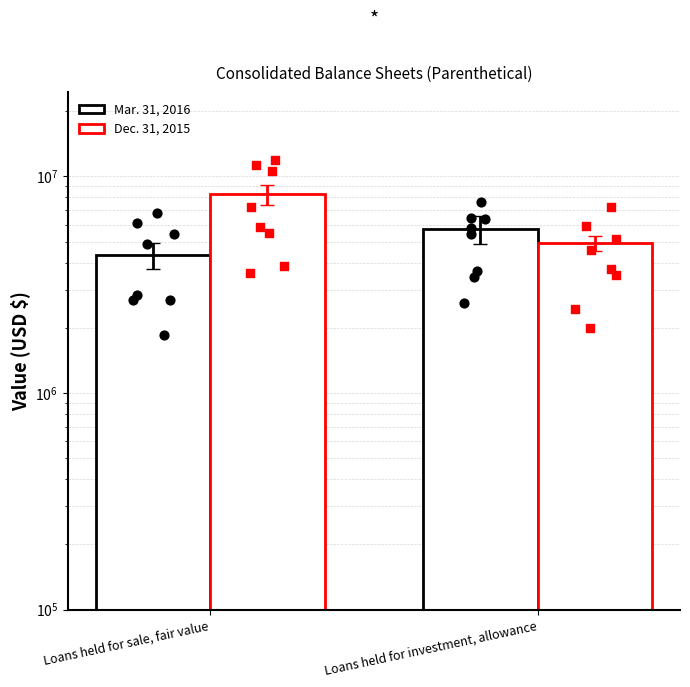

Which series reaches the maximum Y coordinate?

Dec. 31, 2015